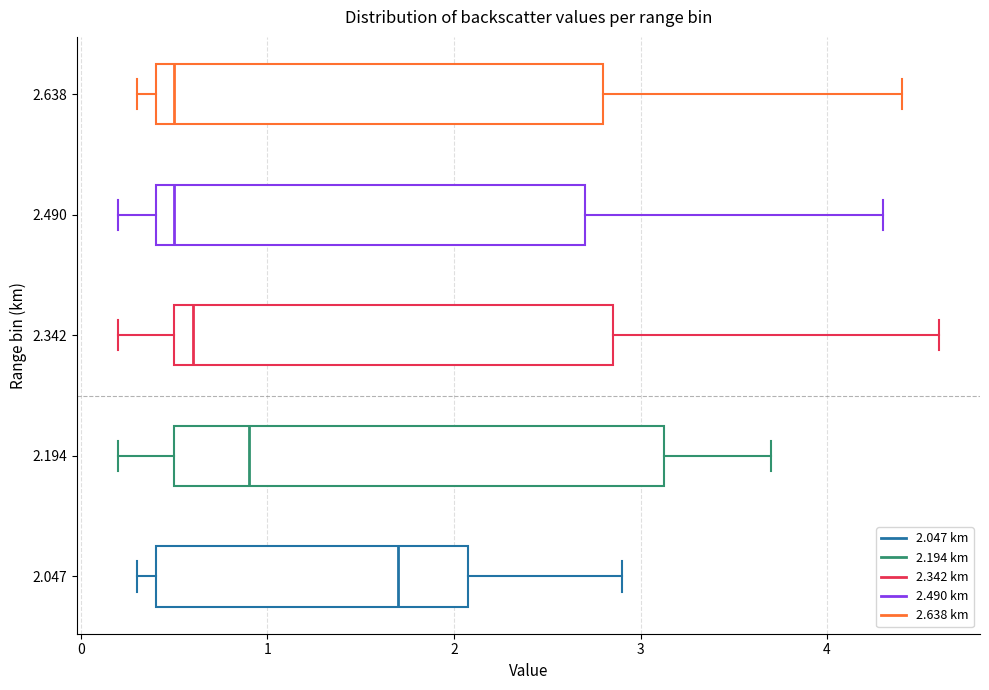

Reading bottom to top, transcribe this box plot: for each box, give where its median line is, the range the box spans, and where its two whiskers end, as read against the x-axis. The values are not printed on the chart, so give them approximately, as read against the axis.

2.047: median 1.7, box 0.4 to 2.1, whiskers 0.3 to 2.9
2.194: median 0.9, box 0.5 to 3.1, whiskers 0.2 to 3.7
2.342: median 0.6, box 0.5 to 2.9, whiskers 0.2 to 4.6
2.490: median 0.5, box 0.4 to 2.7, whiskers 0.2 to 4.3
2.638: median 0.5, box 0.4 to 2.8, whiskers 0.3 to 4.4